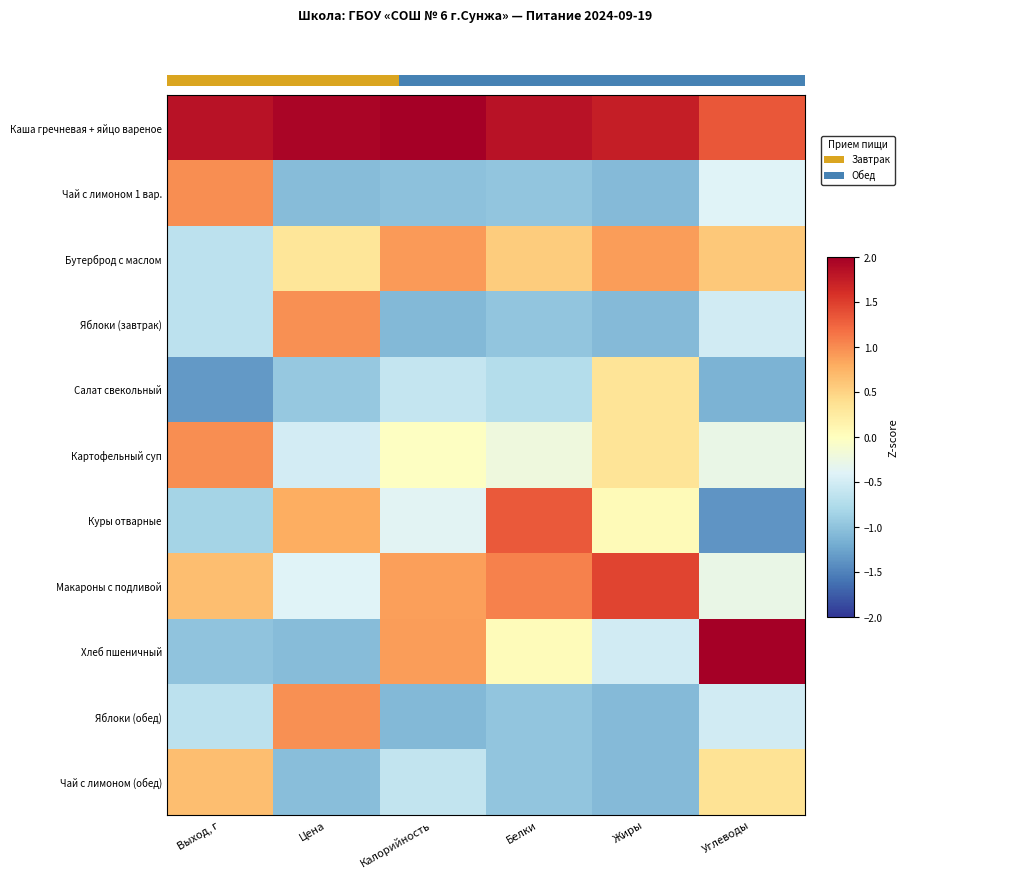

Which has a higher value, Углеводы or Жиры?

Жиры